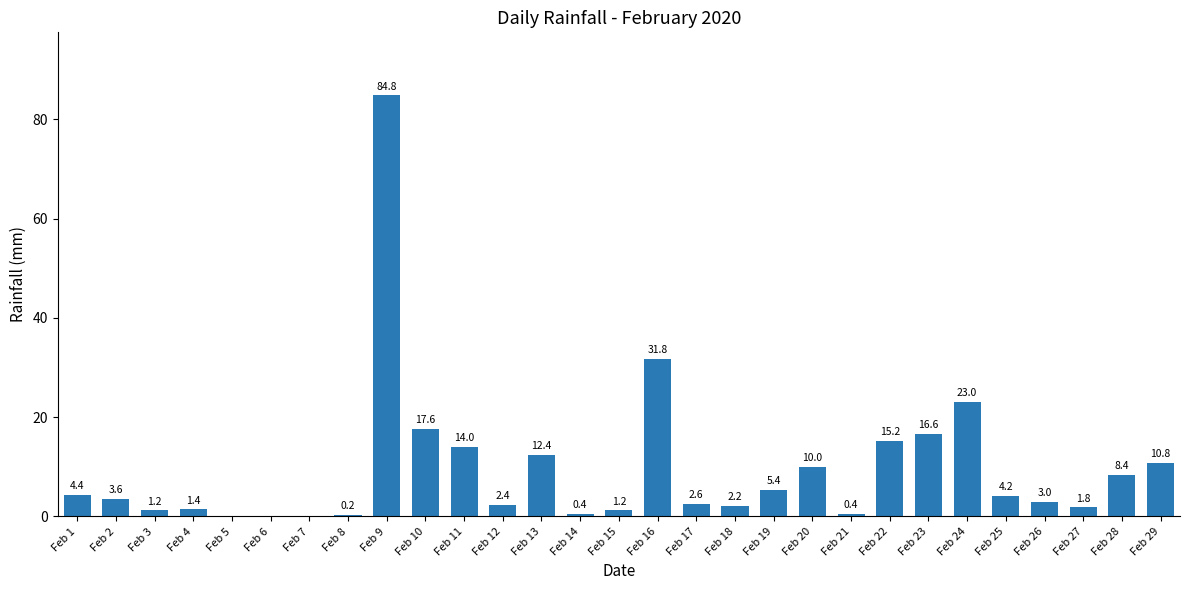

At which category does the chart reach its peak across all series?

Feb 9